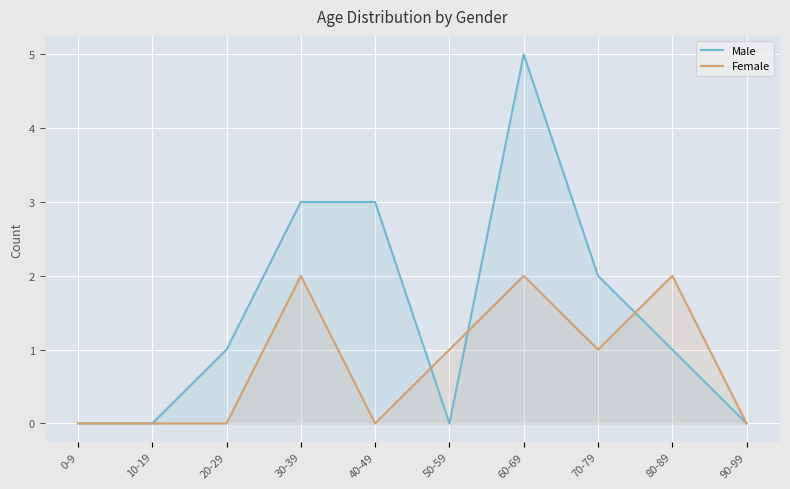

What position from the right is 0-9?

10